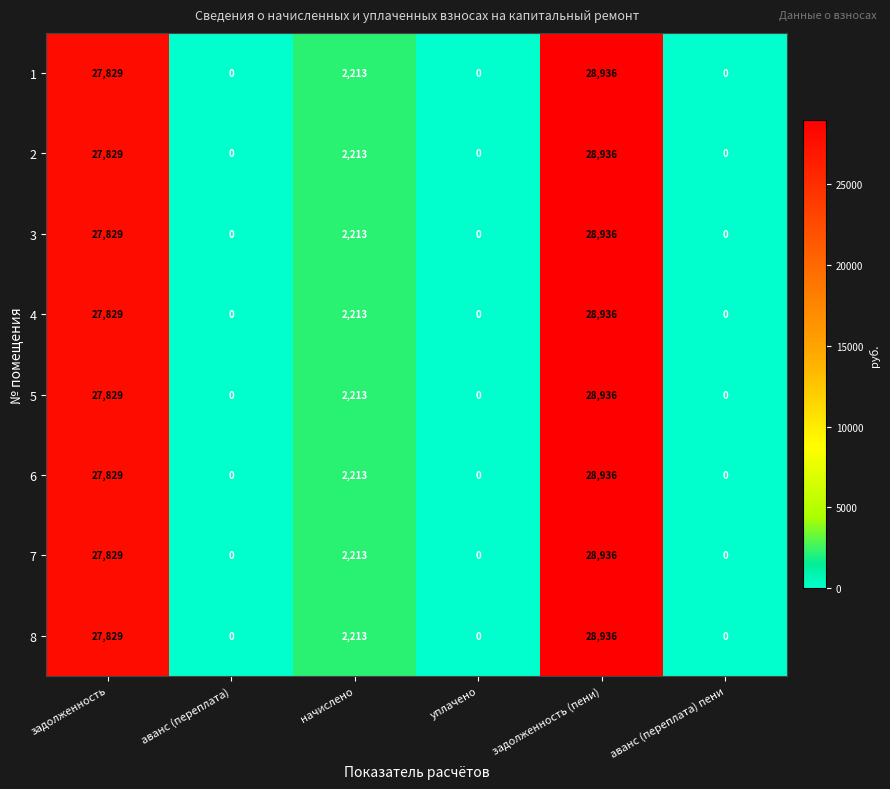

At which category is the sum across all series the highest?

задолженность (пени)